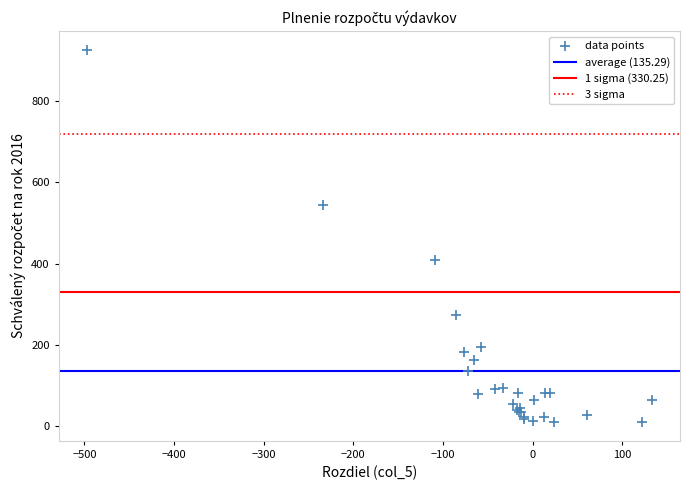

What Y value in the scatter plot is closest to 468?

409